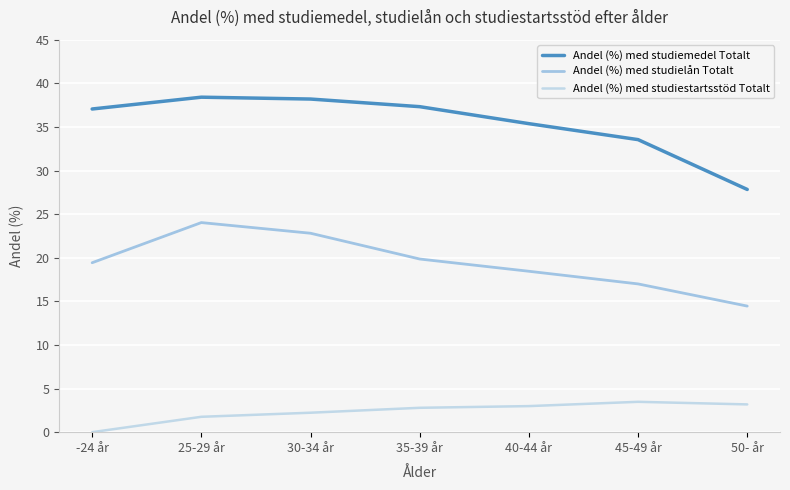

What is the difference between the maximum and second lowest values in the Andel (%) med studiemedel Totalt series?

4.9